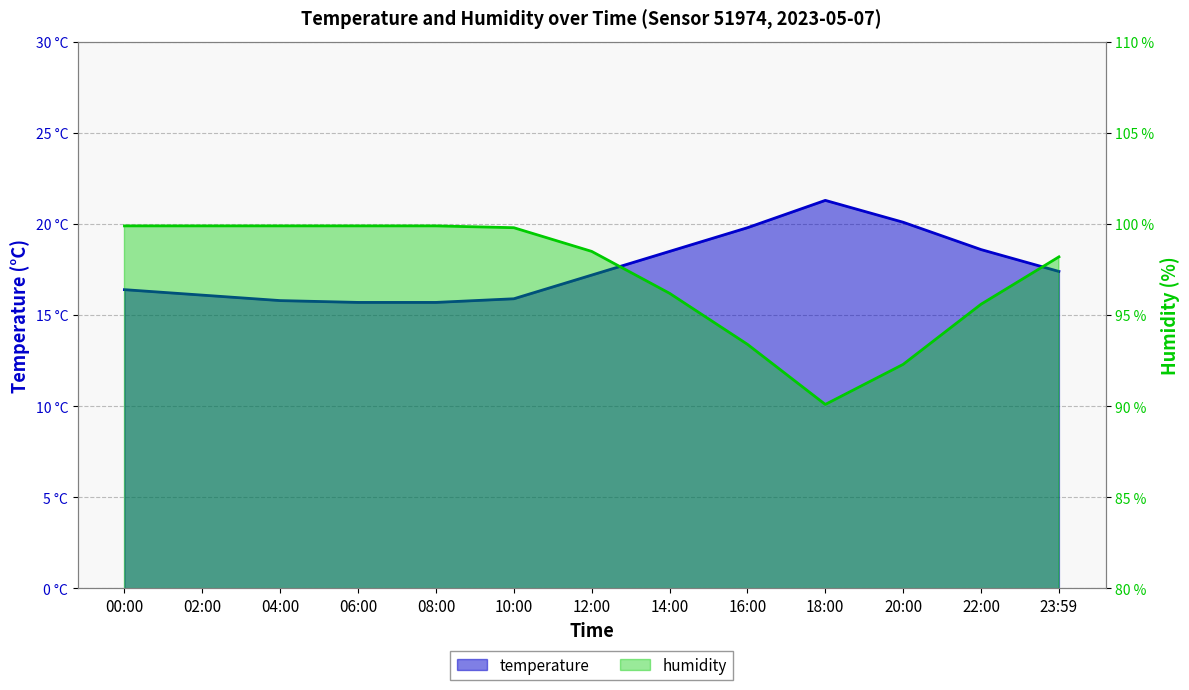

Between 00:00 and 06:00, which series saw the biggest shift?

temperature